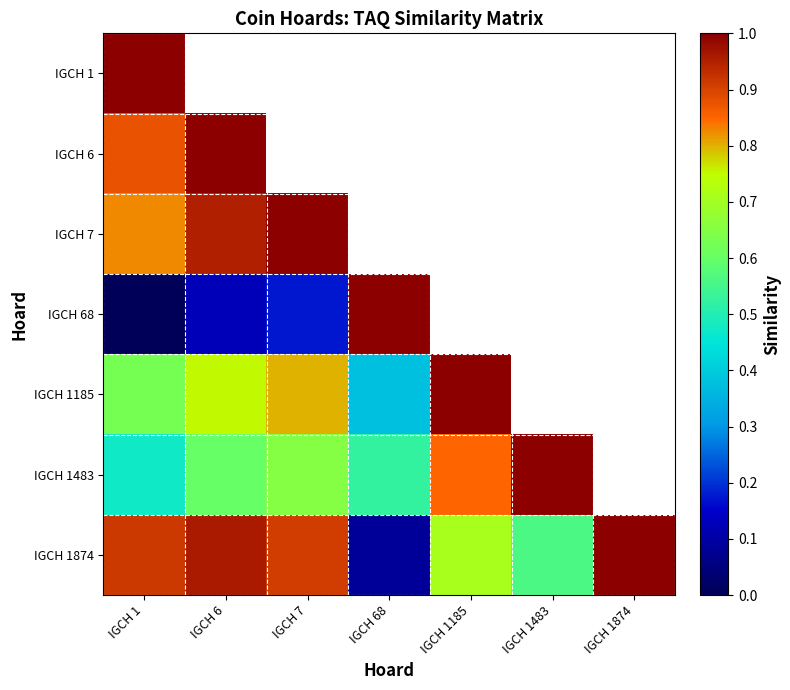

Which series has the largest range (max minus min)?

IGCH 68